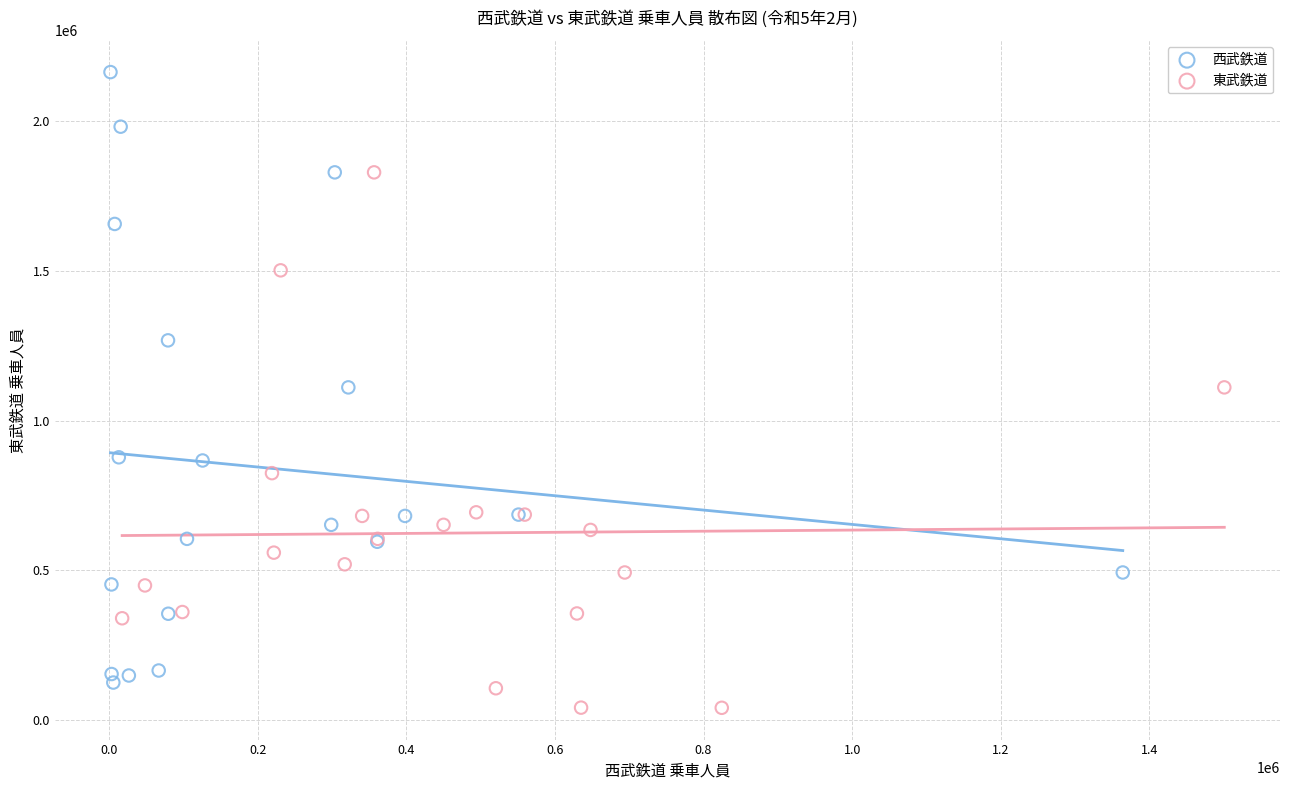

Which series contains the highest Y value?

西武鉄道